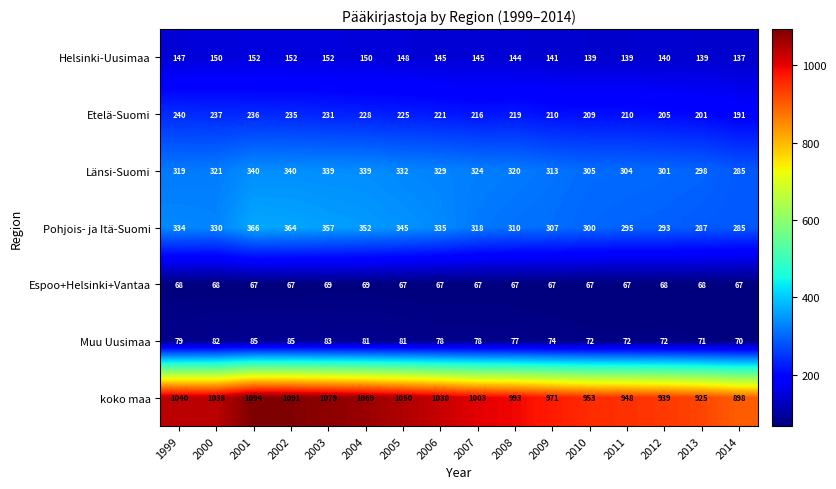

Rank the series by their maximum value, from lowest to highest.

Espoo+Helsinki+Vantaa, Muu Uusimaa, Helsinki-Uusimaa, Etelä-Suomi, Länsi-Suomi, Pohjois- ja Itä-Suomi, koko maa